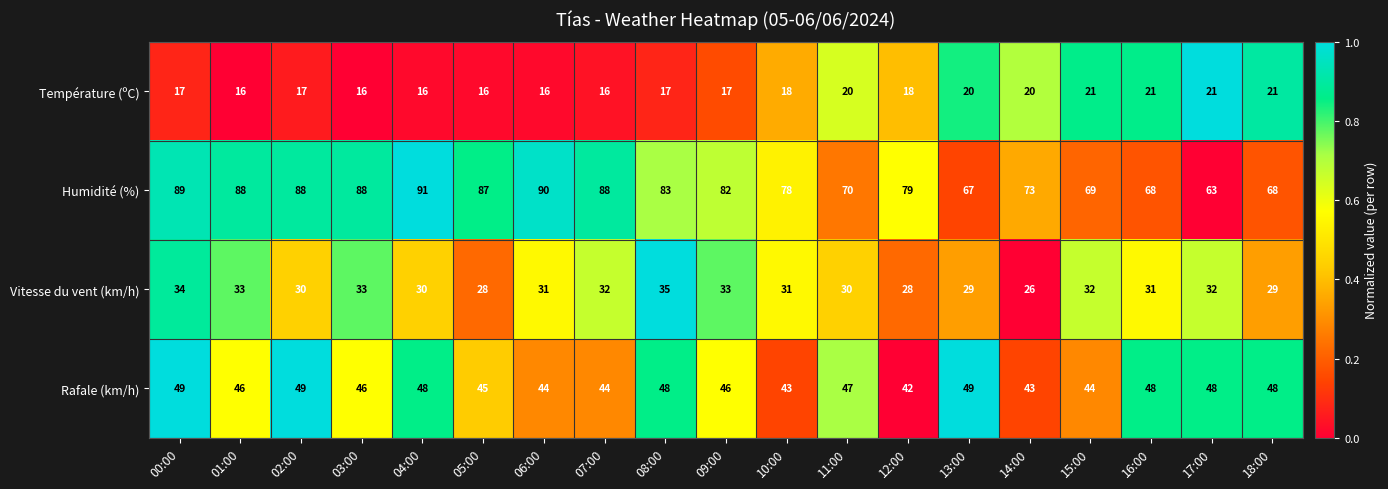

What value does the Vitesse du vent (km/h) series have at 12:00?

28